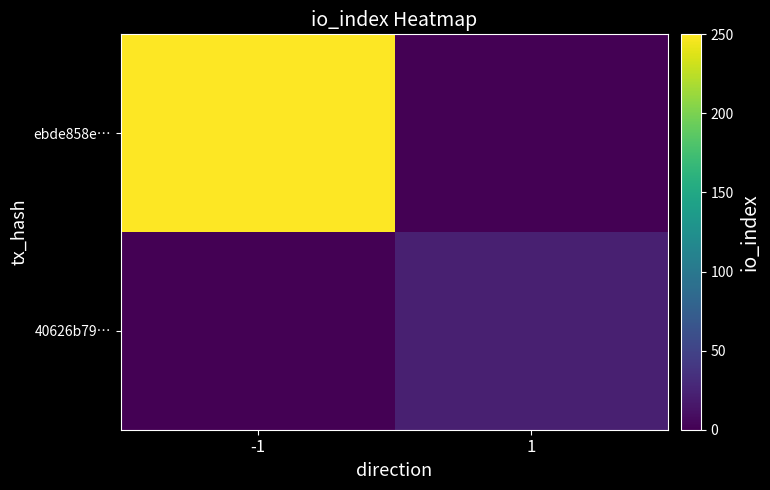

List the labels in order of ebde858e… value, largest first.

-1, 1